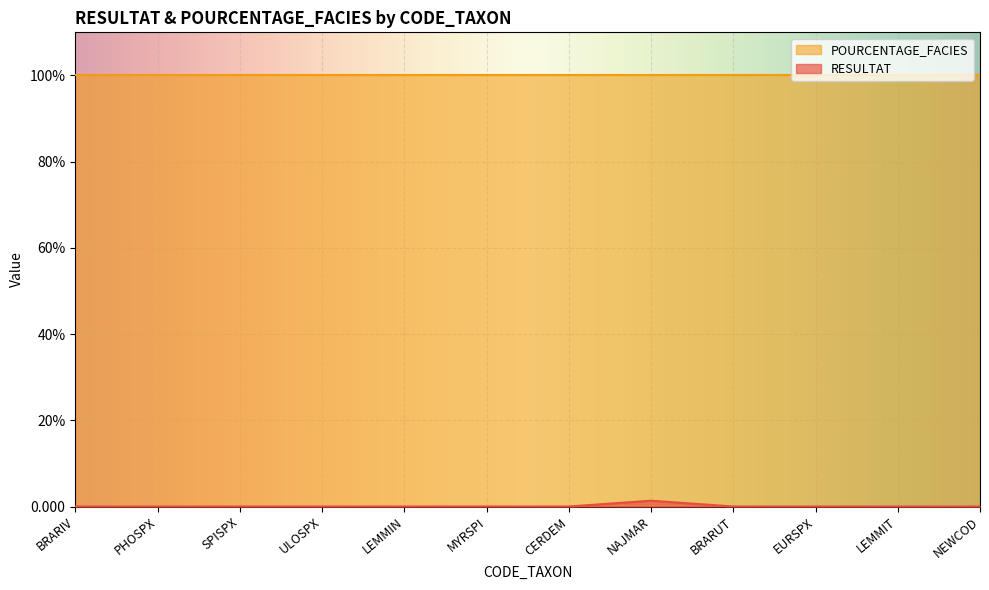

What is the difference between the maximum and minimum values?

1.3